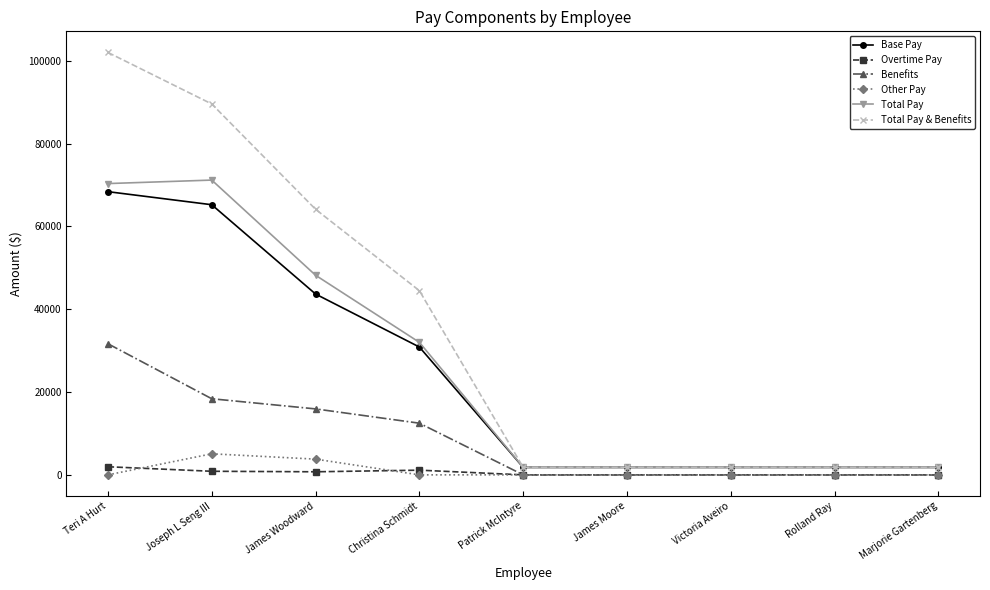

The Total Pay series shows 48196.9 at James Woodward. True or false?

True